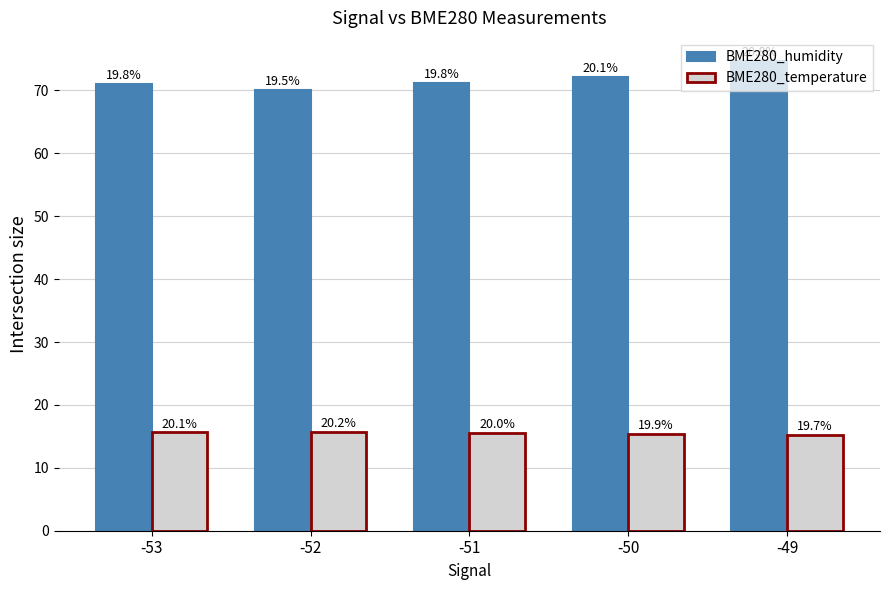

At which label does BME280_humidity reach its peak?

-49